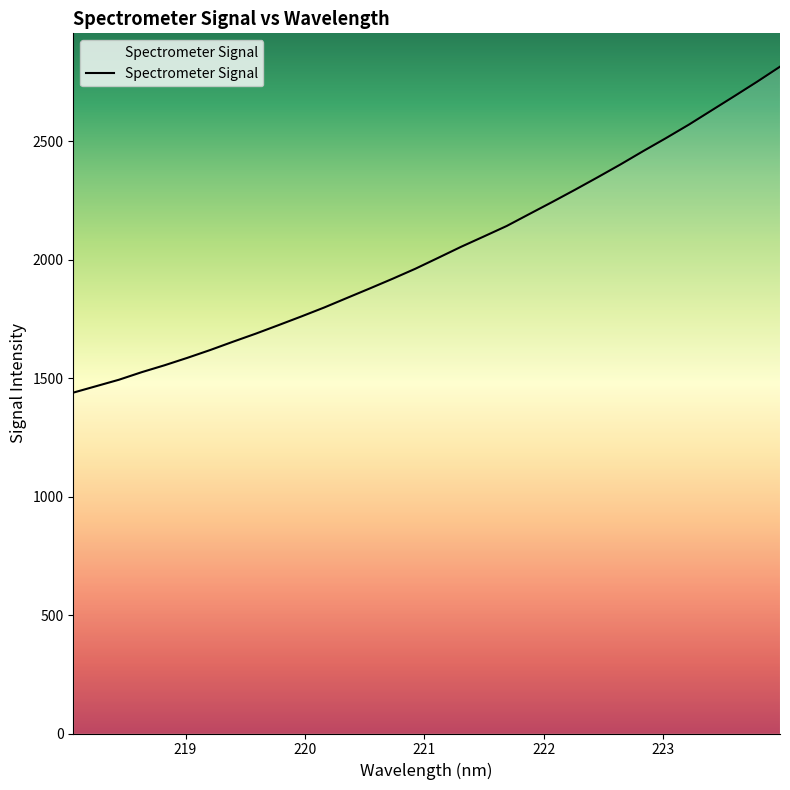

What is the maximum value shown in the chart?

2813.8